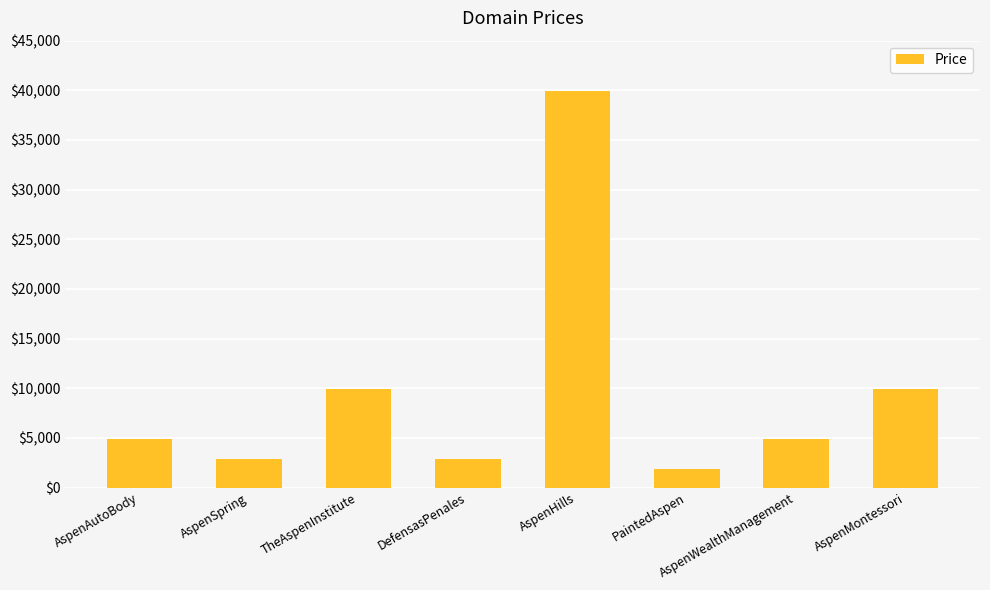

What is the label of the 7th bar from the right?

AspenSpring